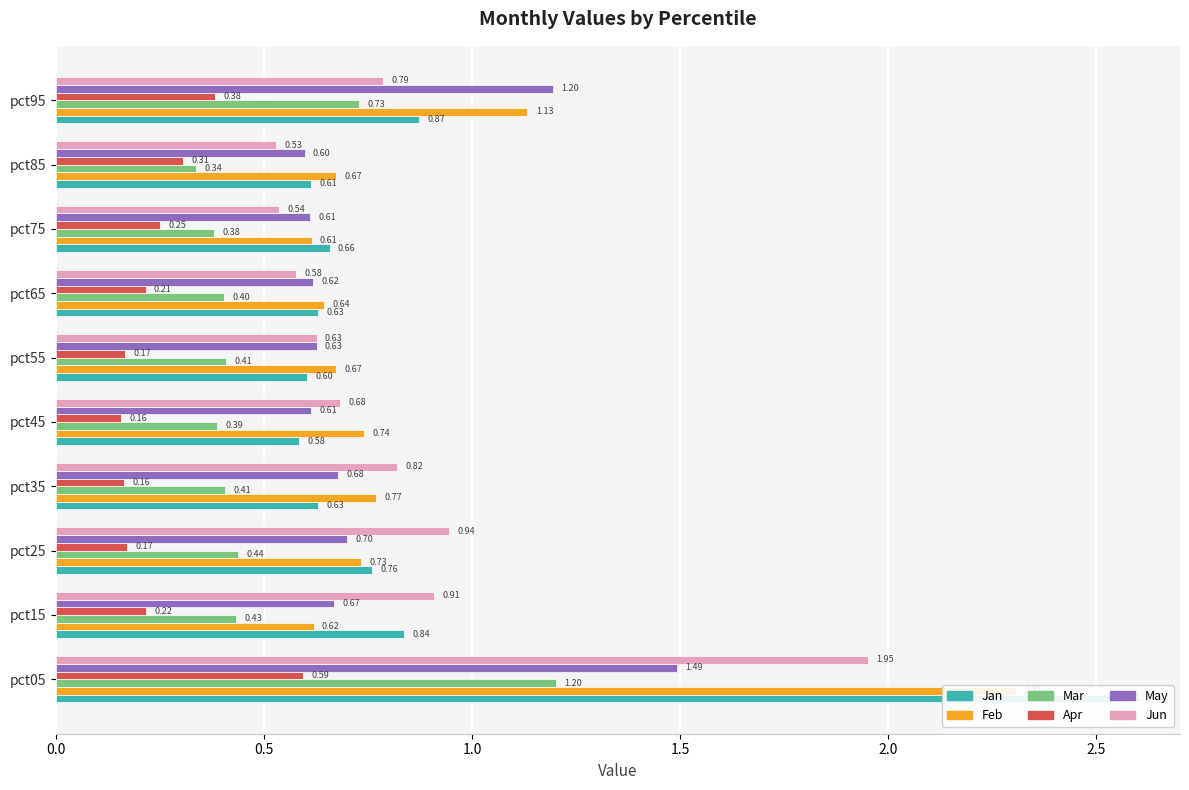

What is the difference between the second highest and minimum values in the May series?

0.6